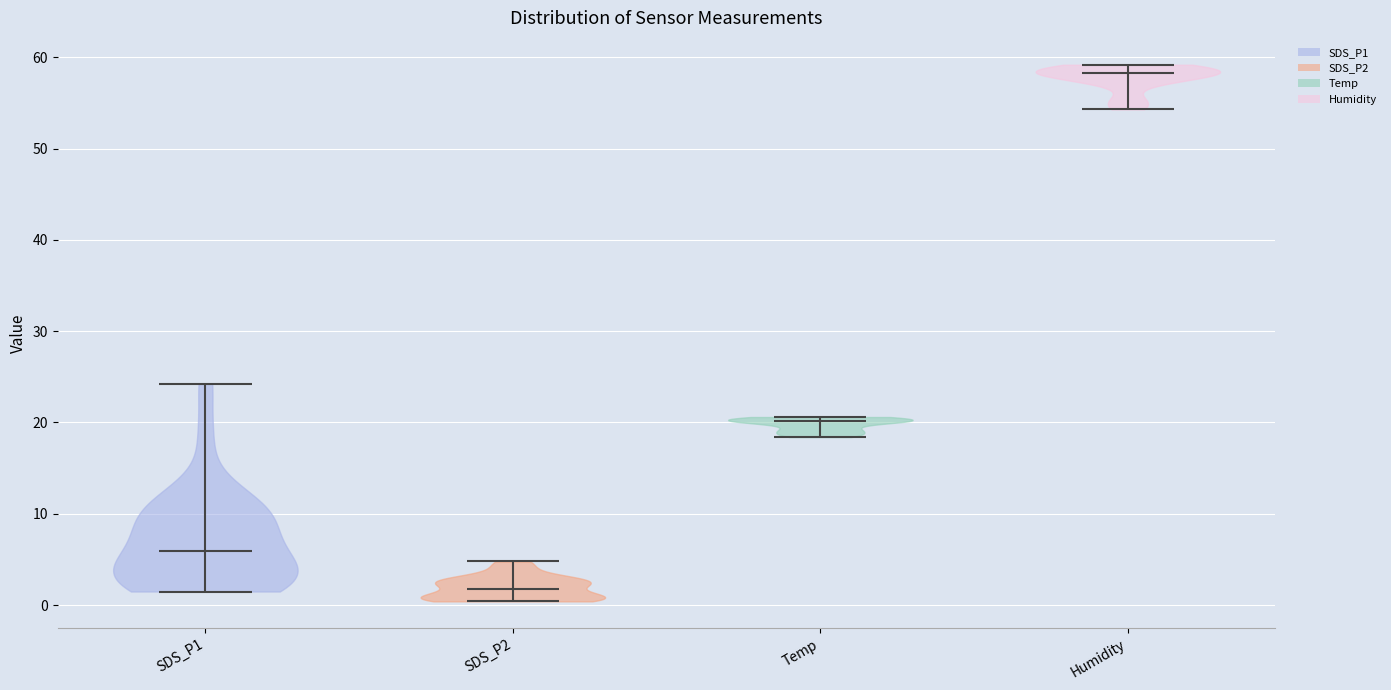

What is the highest point the violin for Humidity reaches on the y-axis? The values are not printed on the chart, so give them approximately, as read against the axis.

59